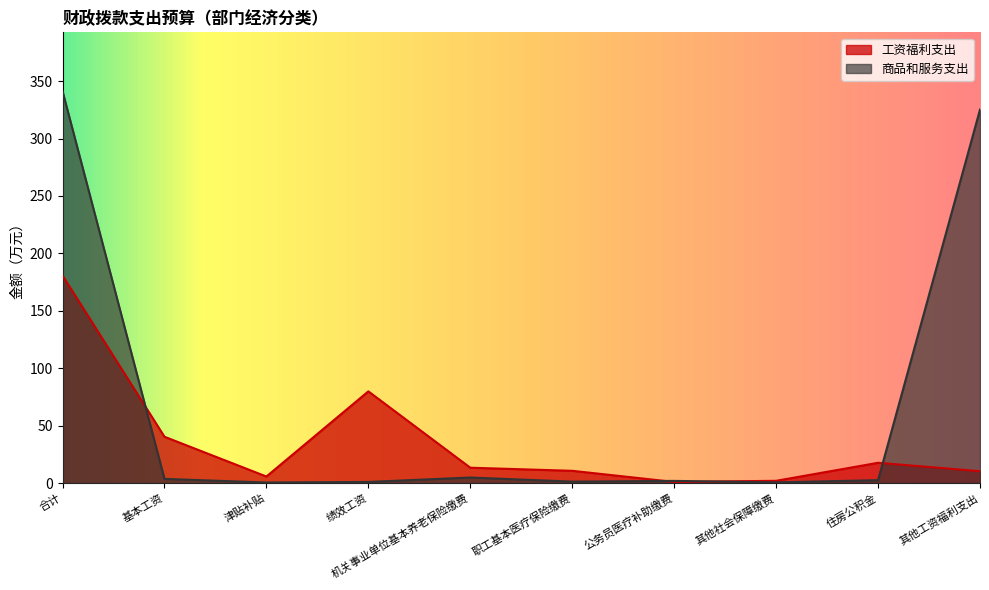

How many interior local peaks does the 商品和服务支出 series have?

2